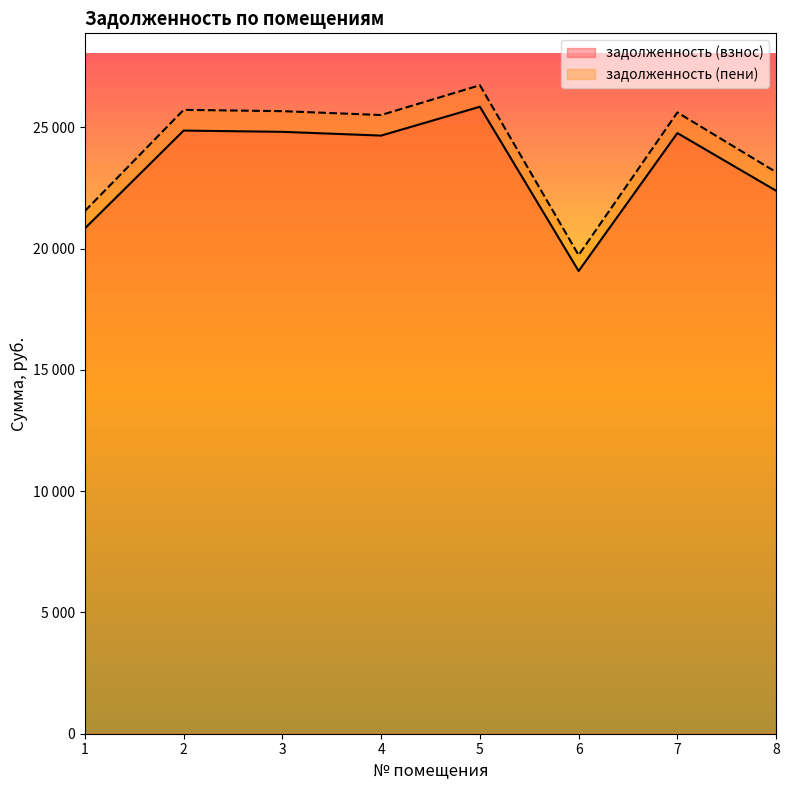

True or false: задолженность (пени) and задолженность (взнос) intersect in this chart.

False